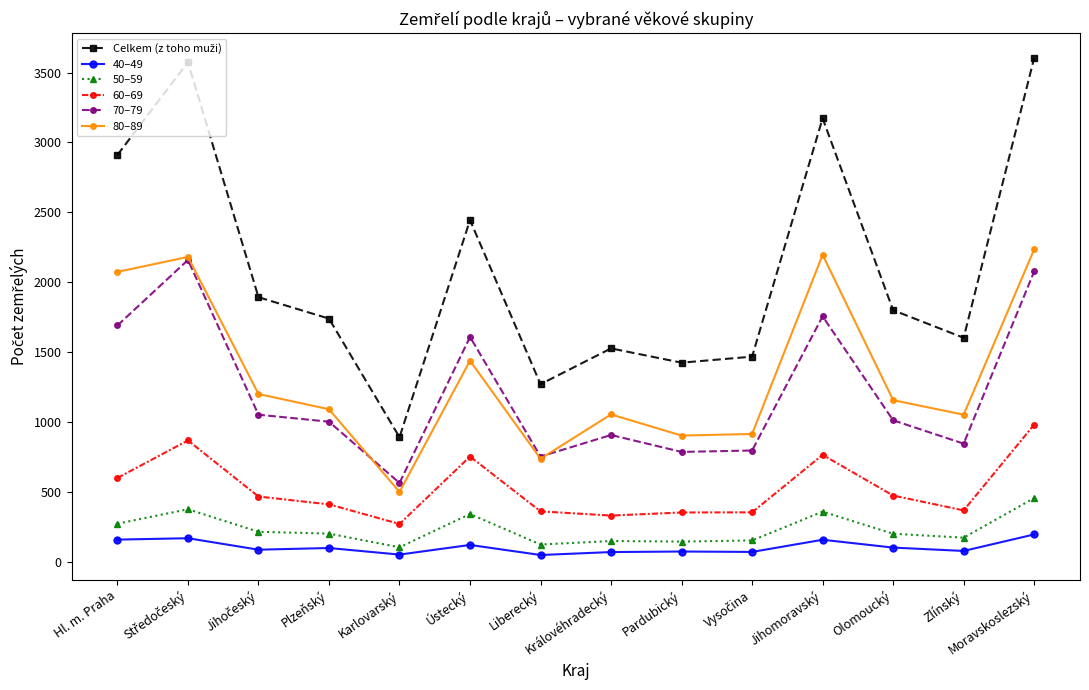

What is the maximum value shown in the chart?

3604